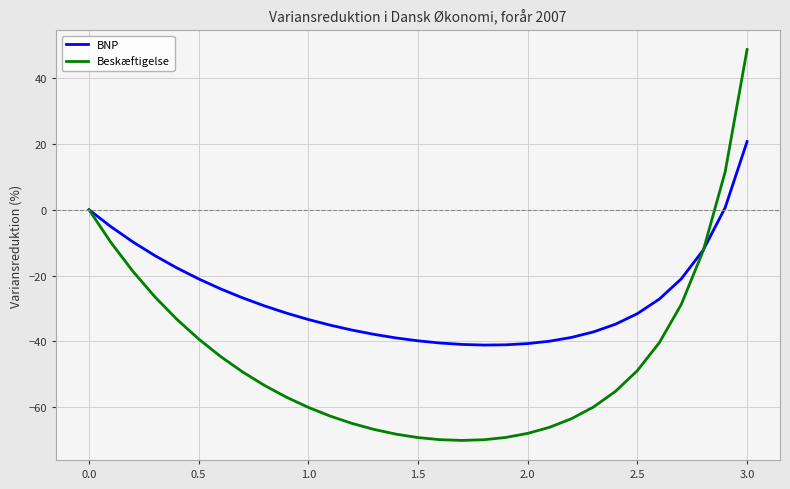

List the series in order of their peak value, lowest first.

BNP, Beskæftigelse